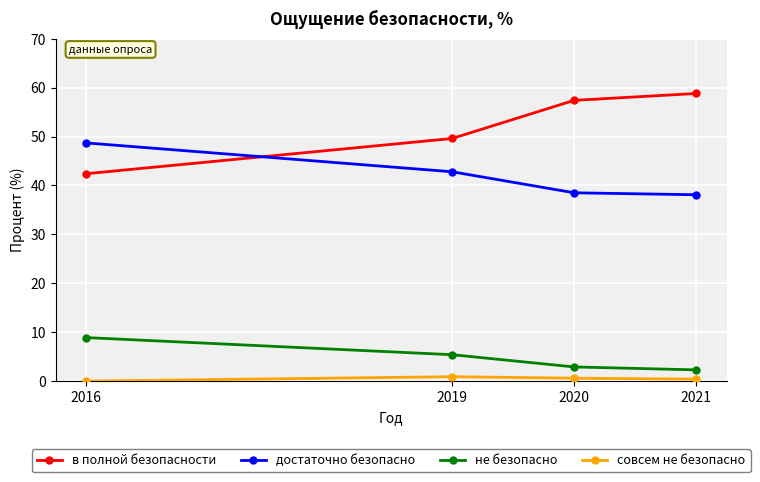

True or false: достаточно безопасно has more than 0 interior local peaks.

False